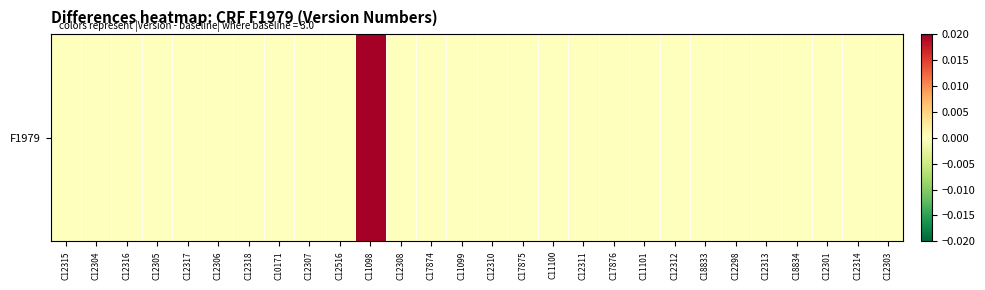

Count the values in the range 0 to 1.

28